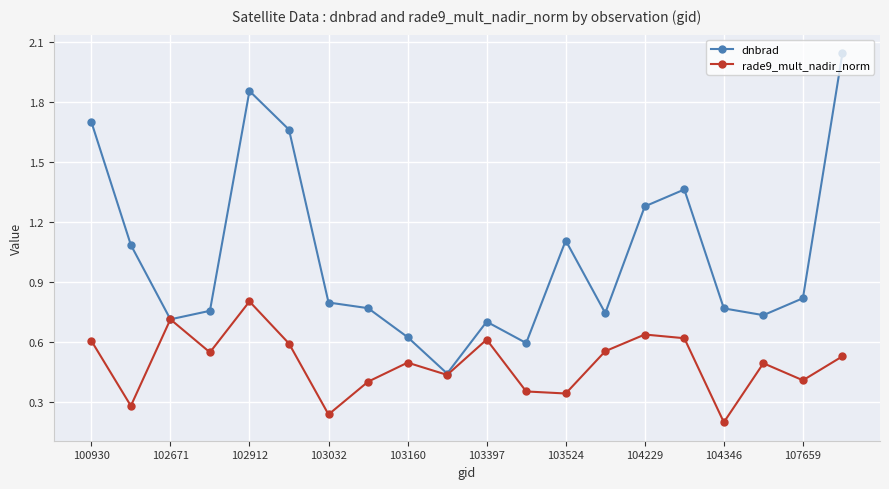

Count the rade9_mult_nadir_norm values in the range 0 to 1.

20